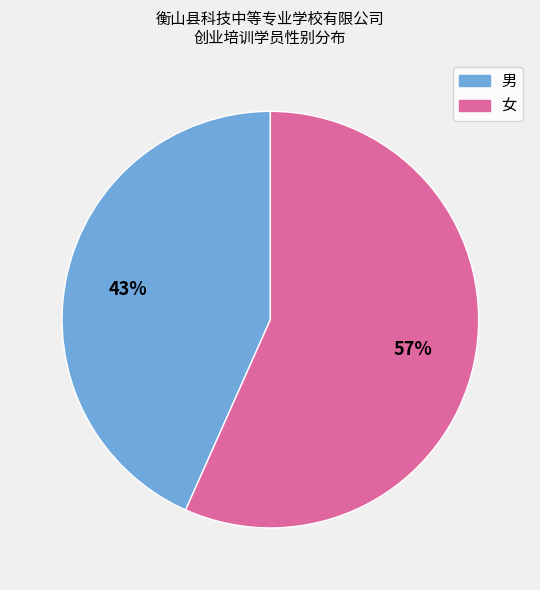

To the nearest percent, what is the combined percentage of 女 and 男?

100%